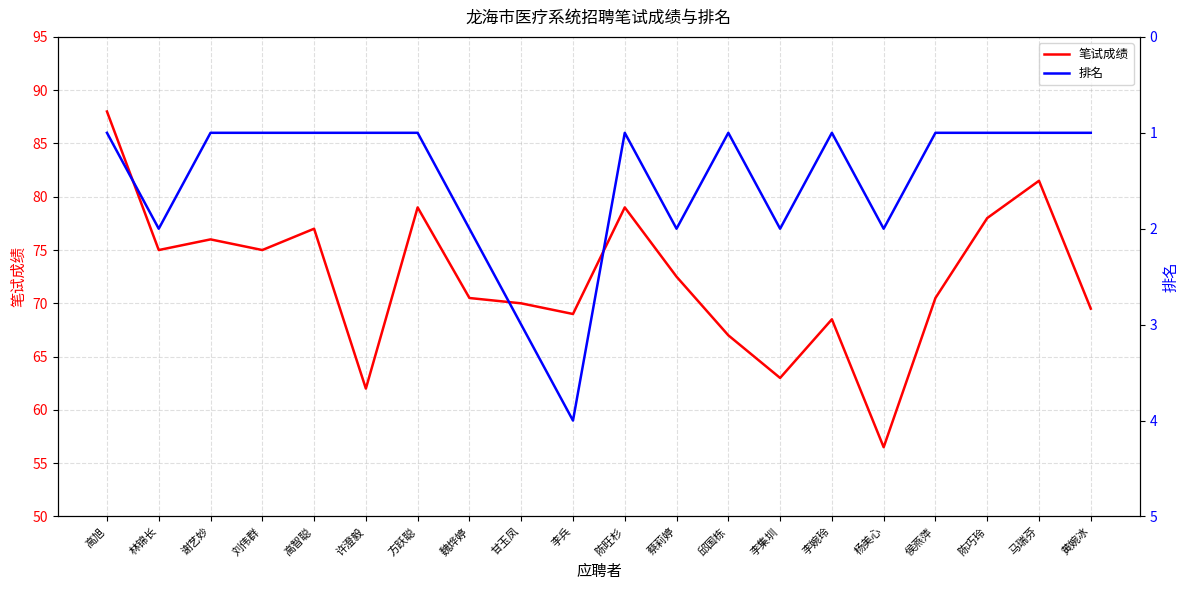

Rank the categories by 笔试成绩 value from highest to lowest.

高旭, 马瑞芬, 方跃聪, 陈旺杉, 陈巧玲, 高智聪, 谢艺妙, 林锦长, 刘伟群, 蔡莉婷, 魏烨婷, 侯燕萍, 甘玉凤, 黄婉冰, 李兵, 李婉玲, 邱国栋, 李集圳, 许澄毅, 杨美心